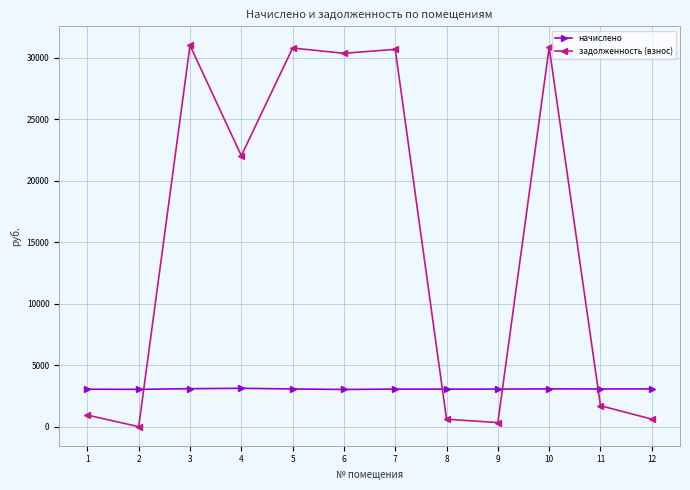

Between which two adjacent categories do начислено and задолженность (взнос) first intersect?

2 and 3